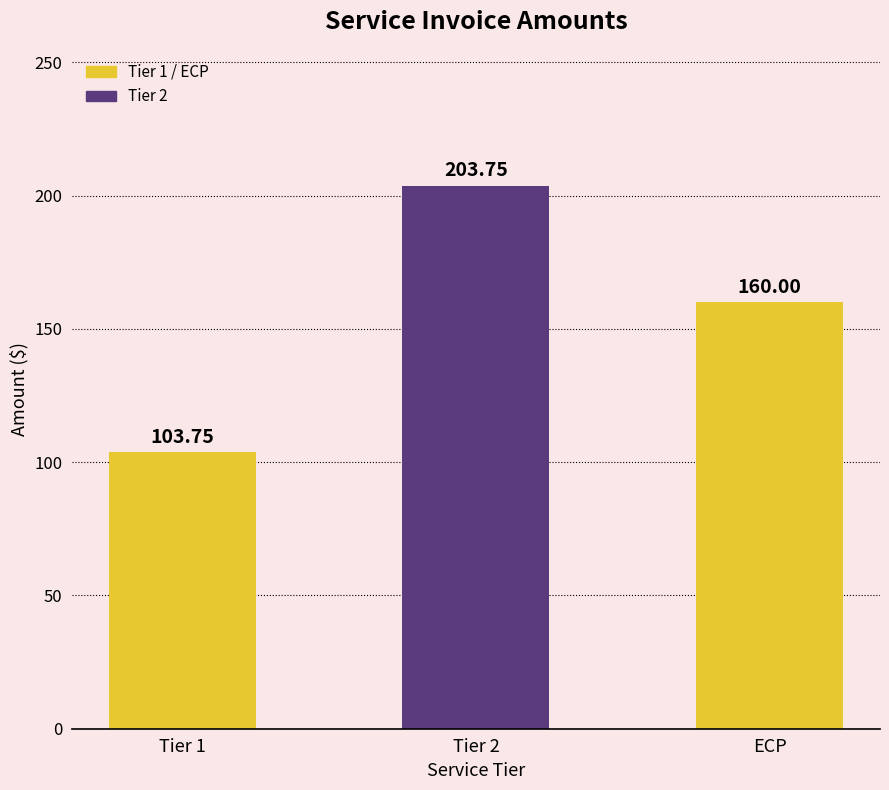

List the labels in order of value, largest first.

Tier 2, ECP, Tier 1